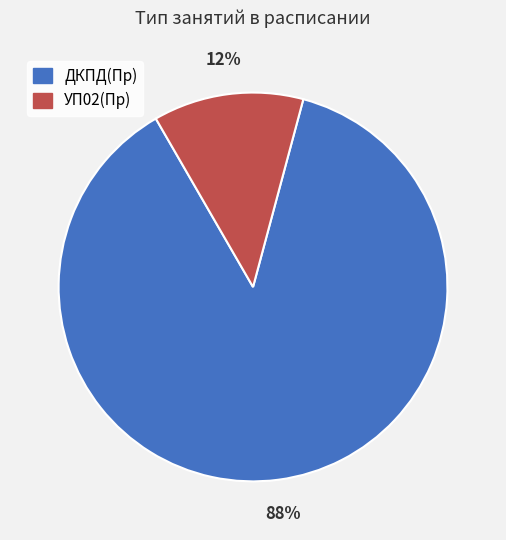

Do УП02(Пр) and ДКПД(Пр) together represent more than half of the pie?

Yes